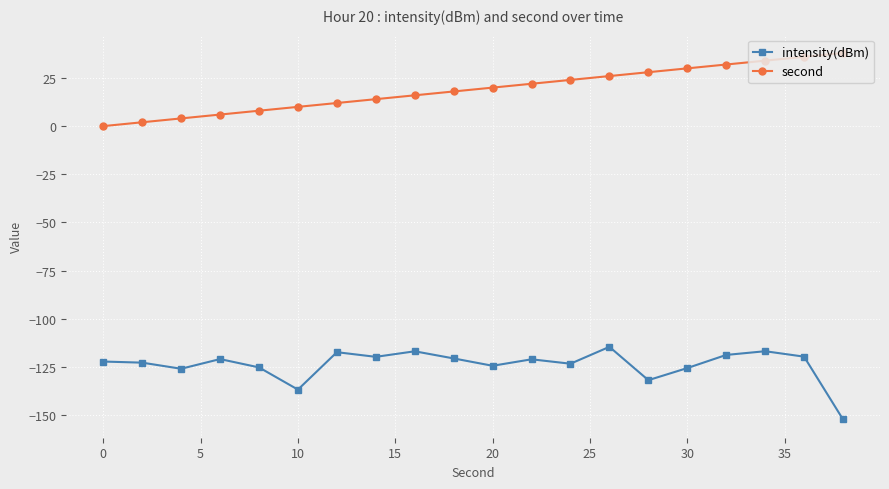

Which series has the largest total across all categories?

second